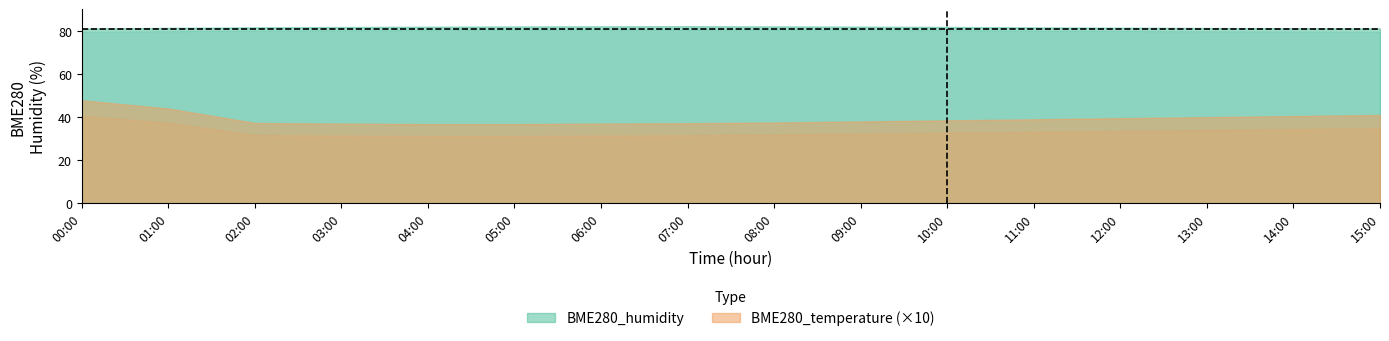

At which category does the chart reach its minimum across all series?

00:00